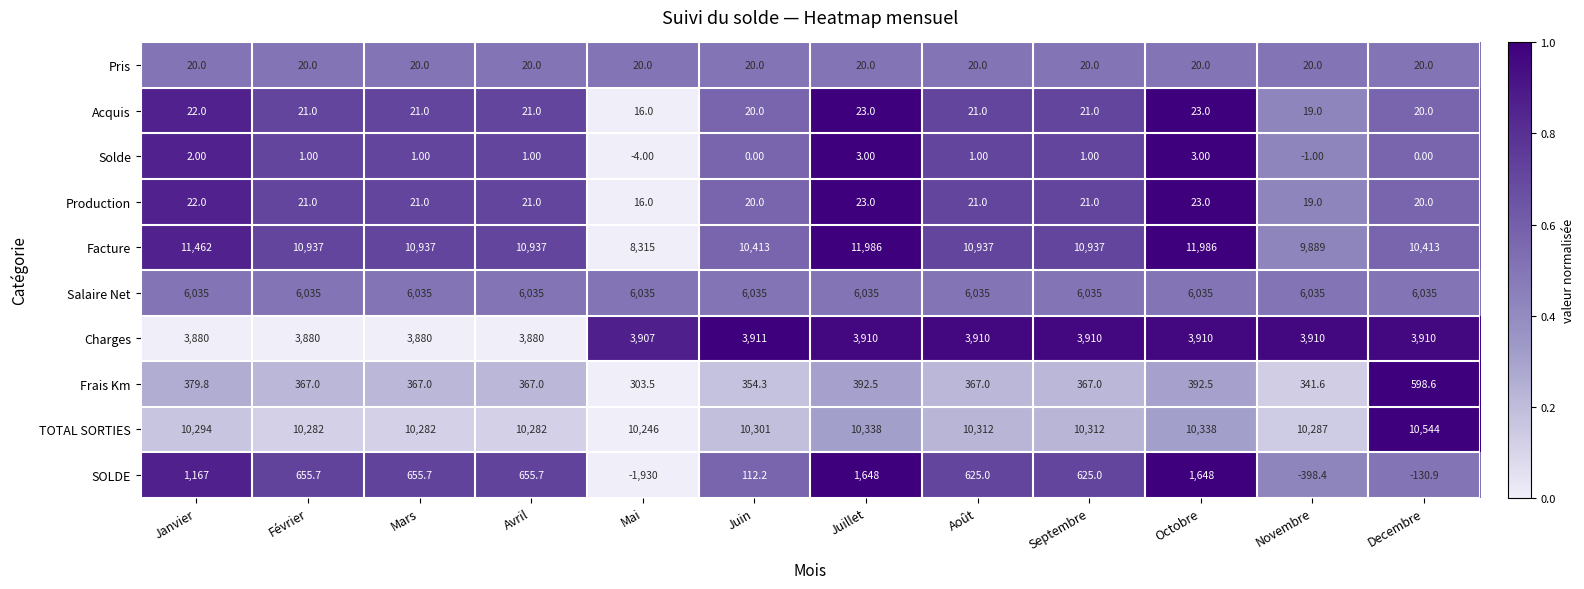

What is the greatest value displayed?

11986.0